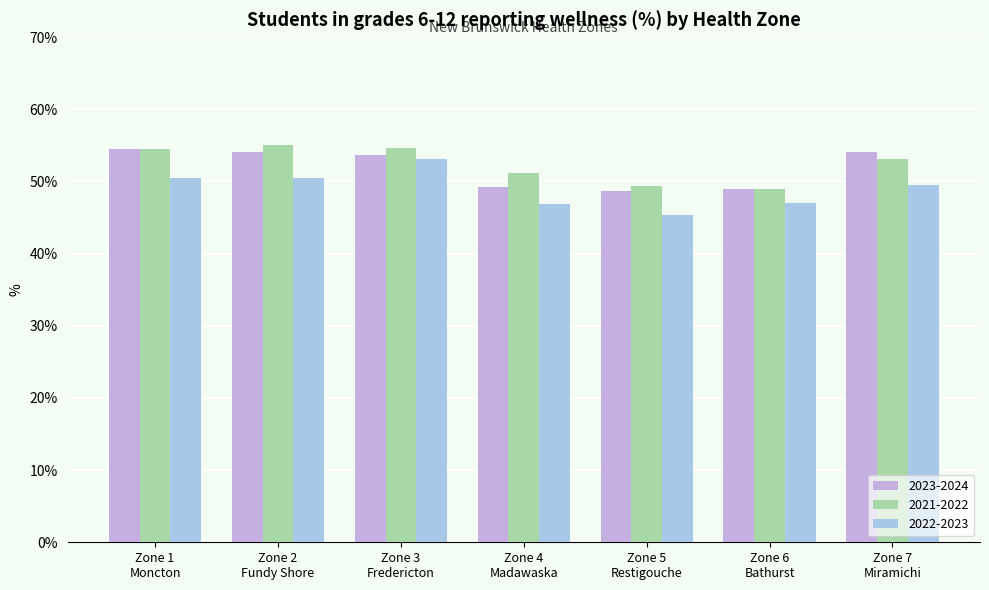

How many data points in 2021-2022 are less than 53?

3